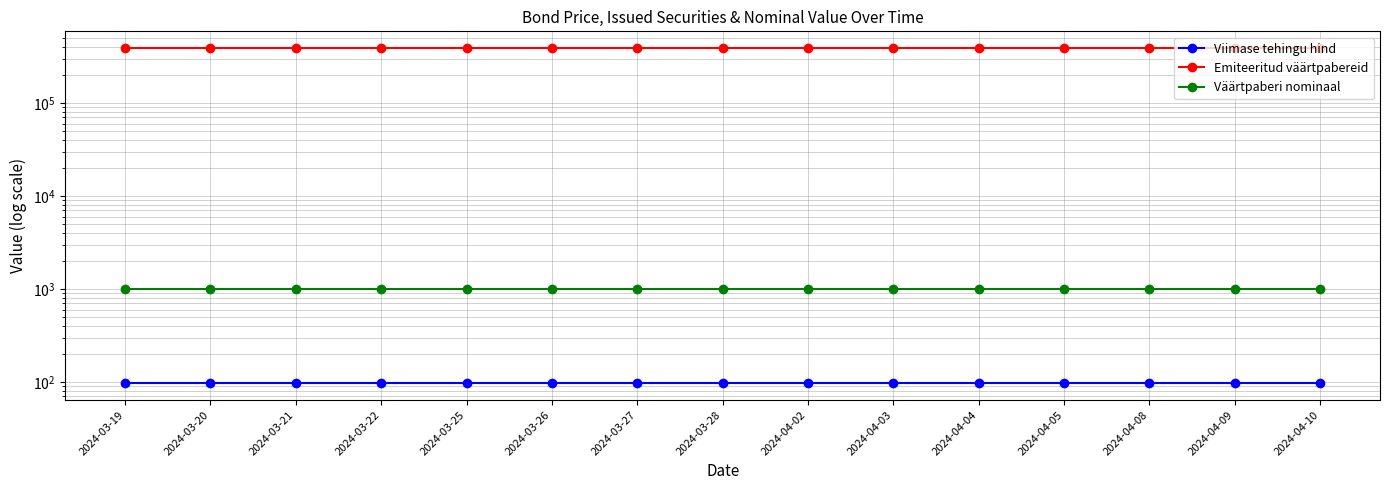

At which category is the sum across all series the highest?

2024-03-19